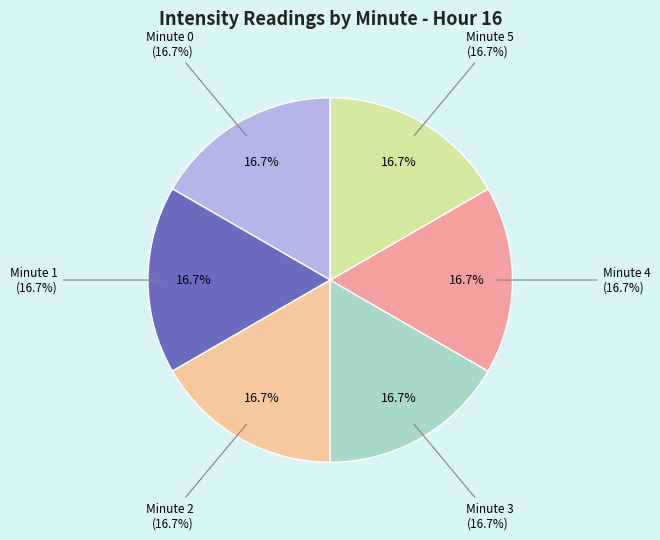

Count the number of slices in the pie.

6